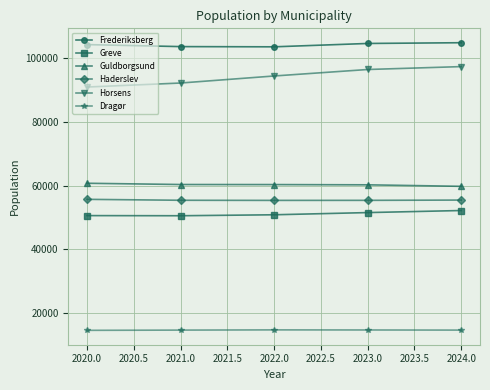

Is the value of Greve at 2022.0 greater than the value of Guldborgsund at 2020.0?

No